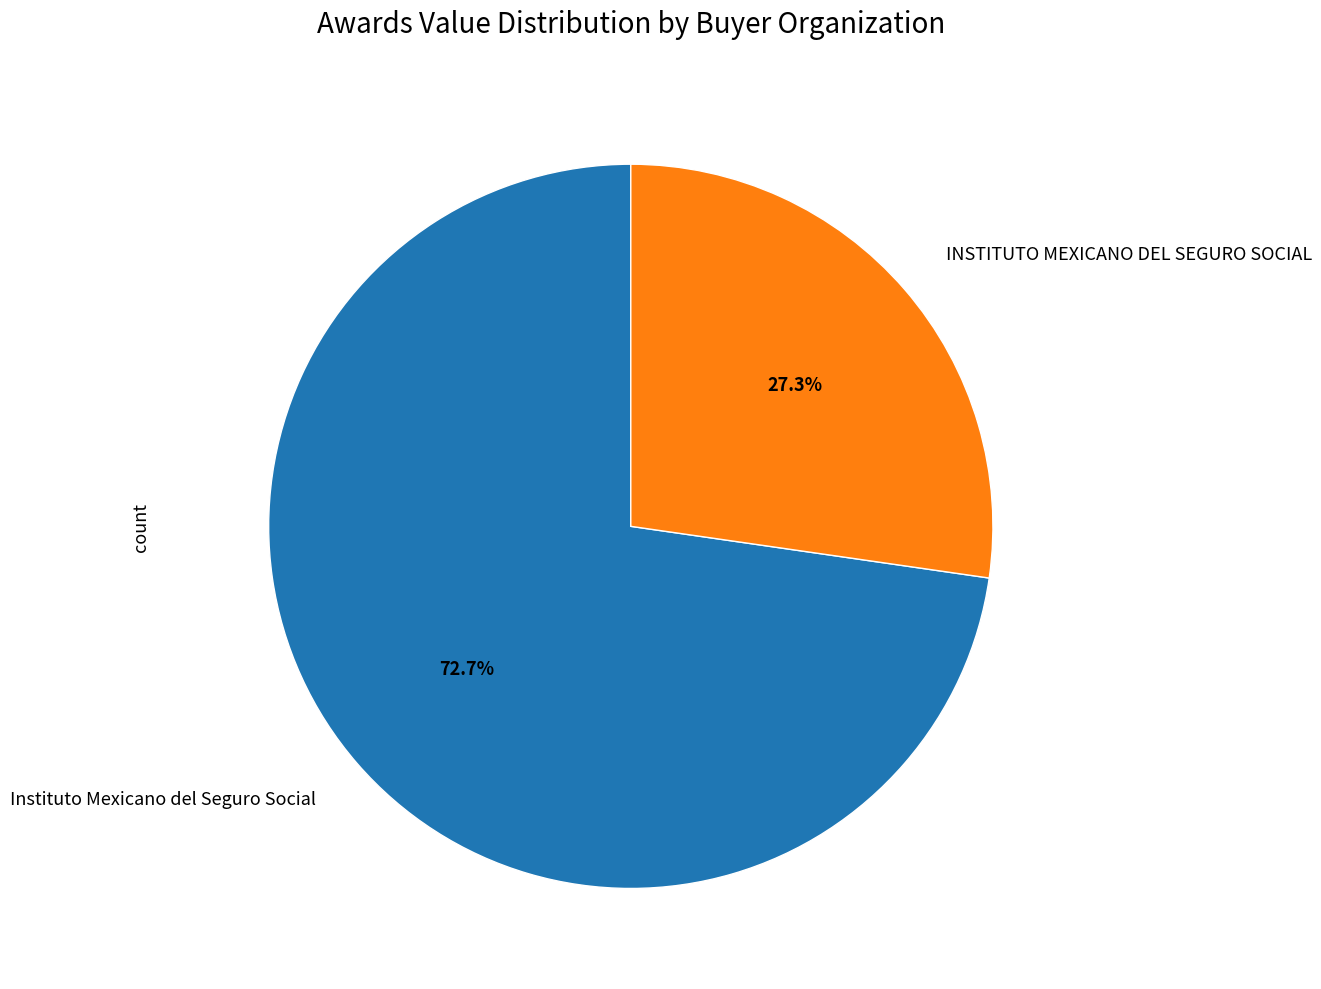

Which has a higher value, INSTITUTO MEXICANO DEL SEGURO SOCIAL or Instituto Mexicano del Seguro Social?

Instituto Mexicano del Seguro Social